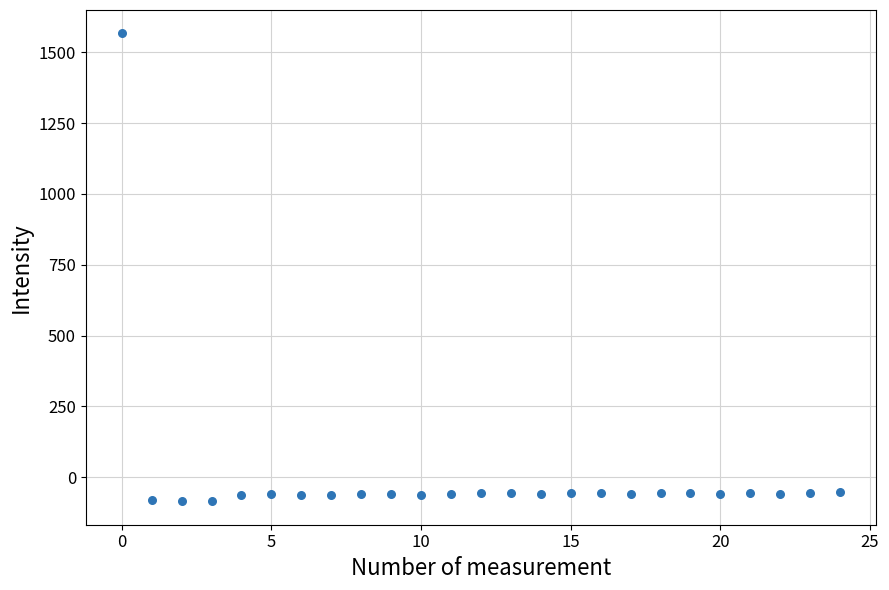

What is the range of Y values (max minus min)?

1652.9